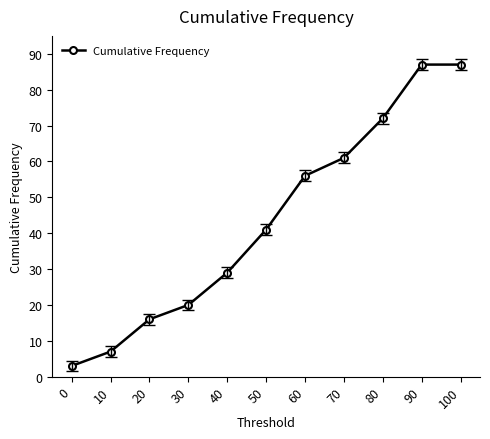

Is it true that the value at 90 is 87?

True